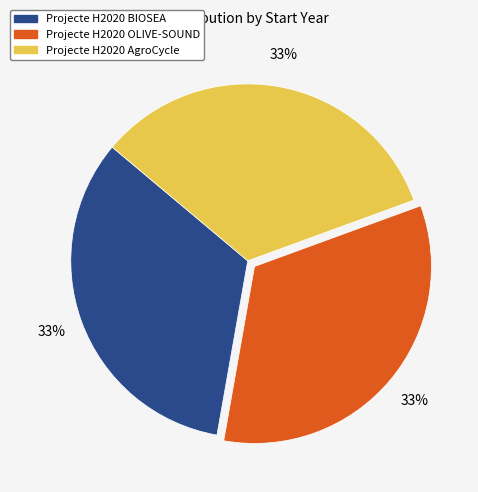

Is there any slice that represents more than half of the pie?

No